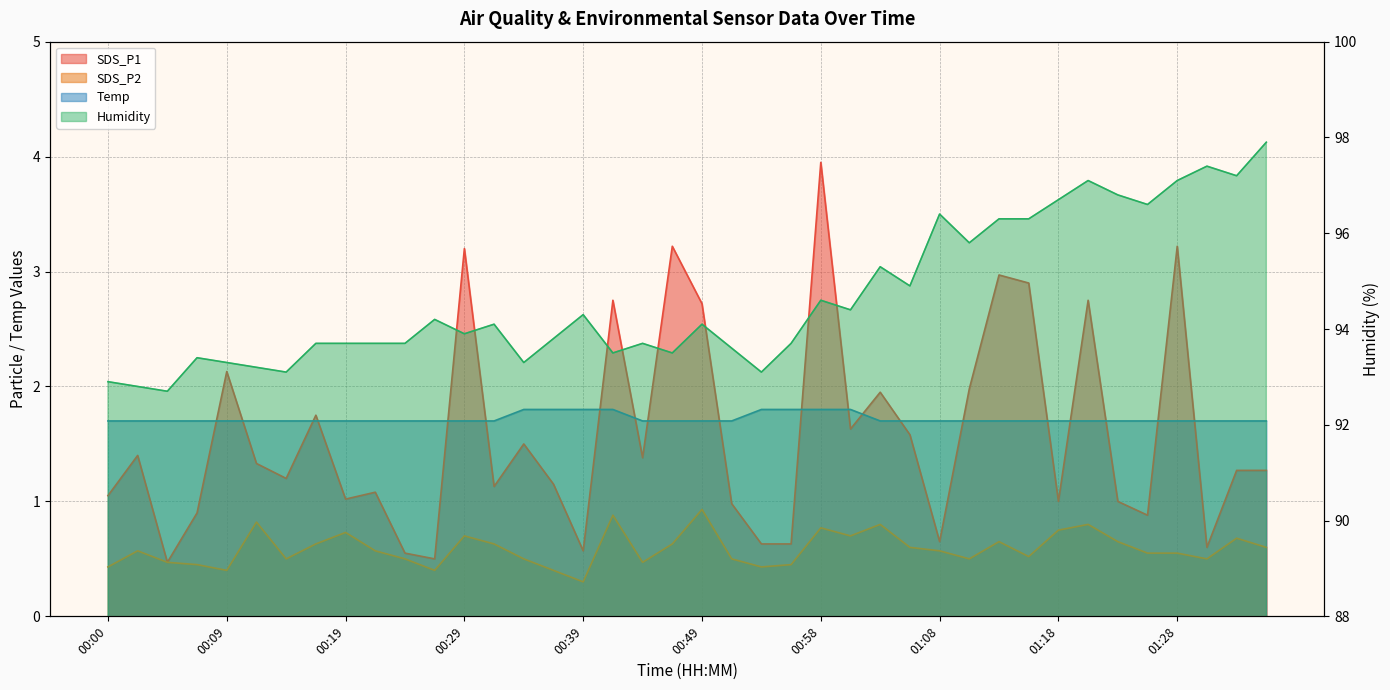

Reading left to right, what are all the values shown in this chart?

SDS_P1: 00:00=1.1	00:02=1.4	00:04=0.5	00:07=0.9	00:09=2.1	00:12=1.3	00:14=1.2	00:17=1.8	00:19=1.0	00:21=1.1	00:24=0.6	00:26=0.5	00:29=3.2	00:31=1.1	00:34=1.5	00:36=1.1	00:39=0.6	00:41=2.8	00:44=1.4	00:46=3.2	00:49=2.7	00:51=1.0	00:54=0.6	00:56=0.6	00:58=4.0	01:01=1.6	01:03=1.9	01:06=1.6	01:08=0.7	01:11=2.0	01:13=3.0	01:16=2.9	01:18=1.0	01:20=2.8	01:23=1.0	01:25=0.9	01:28=3.2	01:30=0.6	01:33=1.3	01:35=1.3
SDS_P2: 00:00=0.4	00:02=0.6	00:04=0.5	00:07=0.5	00:09=0.4	00:12=0.8	00:14=0.5	00:17=0.6	00:19=0.7	00:21=0.6	00:24=0.5	00:26=0.4	00:29=0.7	00:31=0.6	00:34=0.5	00:36=0.4	00:39=0.3	00:41=0.9	00:44=0.5	00:46=0.6	00:49=0.9	00:51=0.5	00:54=0.4	00:56=0.5	00:58=0.8	01:01=0.7	01:03=0.8	01:06=0.6	01:08=0.6	01:11=0.5	01:13=0.7	01:16=0.5	01:18=0.8	01:20=0.8	01:23=0.7	01:25=0.6	01:28=0.6	01:30=0.5	01:33=0.7	01:35=0.6
Temp: 00:00=1.7	00:02=1.7	00:04=1.7	00:07=1.7	00:09=1.7	00:12=1.7	00:14=1.7	00:17=1.7	00:19=1.7	00:21=1.7	00:24=1.7	00:26=1.7	00:29=1.7	00:31=1.7	00:34=1.8	00:36=1.8	00:39=1.8	00:41=1.8	00:44=1.7	00:46=1.7	00:49=1.7	00:51=1.7	00:54=1.8	00:56=1.8	00:58=1.8	01:01=1.8	01:03=1.7	01:06=1.7	01:08=1.7	01:11=1.7	01:13=1.7	01:16=1.7	01:18=1.7	01:20=1.7	01:23=1.7	01:25=1.7	01:28=1.7	01:30=1.7	01:33=1.7	01:35=1.7
Humidity: 00:00=92.9	00:02=92.8	00:04=92.7	00:07=93.4	00:09=93.3	00:12=93.2	00:14=93.1	00:17=93.7	00:19=93.7	00:21=93.7	00:24=93.7	00:26=94.2	00:29=93.9	00:31=94.1	00:34=93.3	00:36=93.8	00:39=94.3	00:41=93.5	00:44=93.7	00:46=93.5	00:49=94.1	00:51=93.6	00:54=93.1	00:56=93.7	00:58=94.6	01:01=94.4	01:03=95.3	01:06=94.9	01:08=96.4	01:11=95.8	01:13=96.3	01:16=96.3	01:18=96.7	01:20=97.1	01:23=96.8	01:25=96.6	01:28=97.1	01:30=97.4	01:33=97.2	01:35=97.9